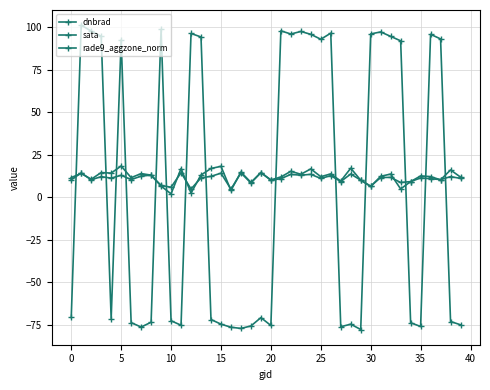

Which series has the largest total across all categories?

dnbrad